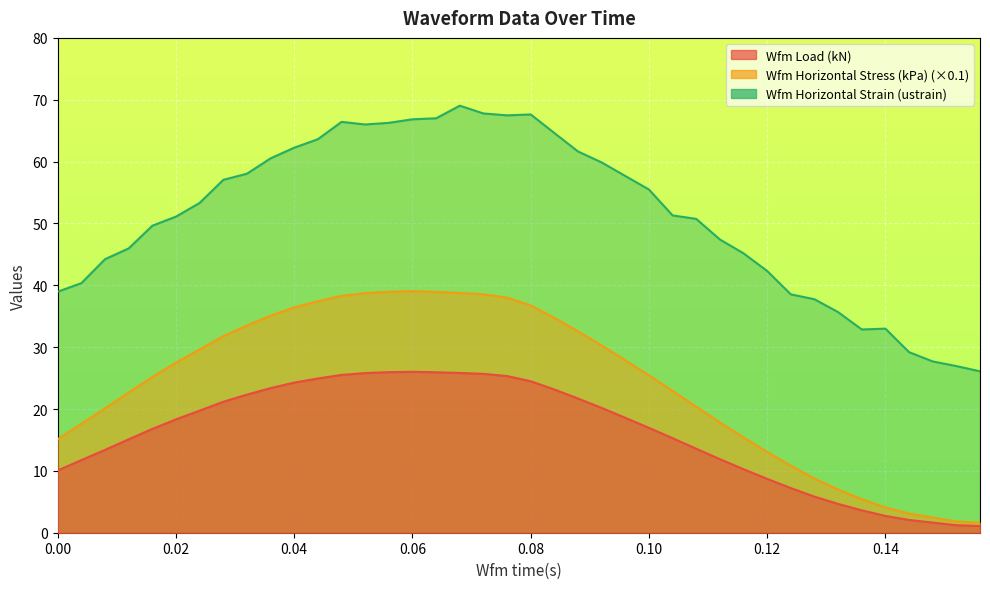

What is the sum of all Wfm Horizontal Stress (kPa) values?

642.1